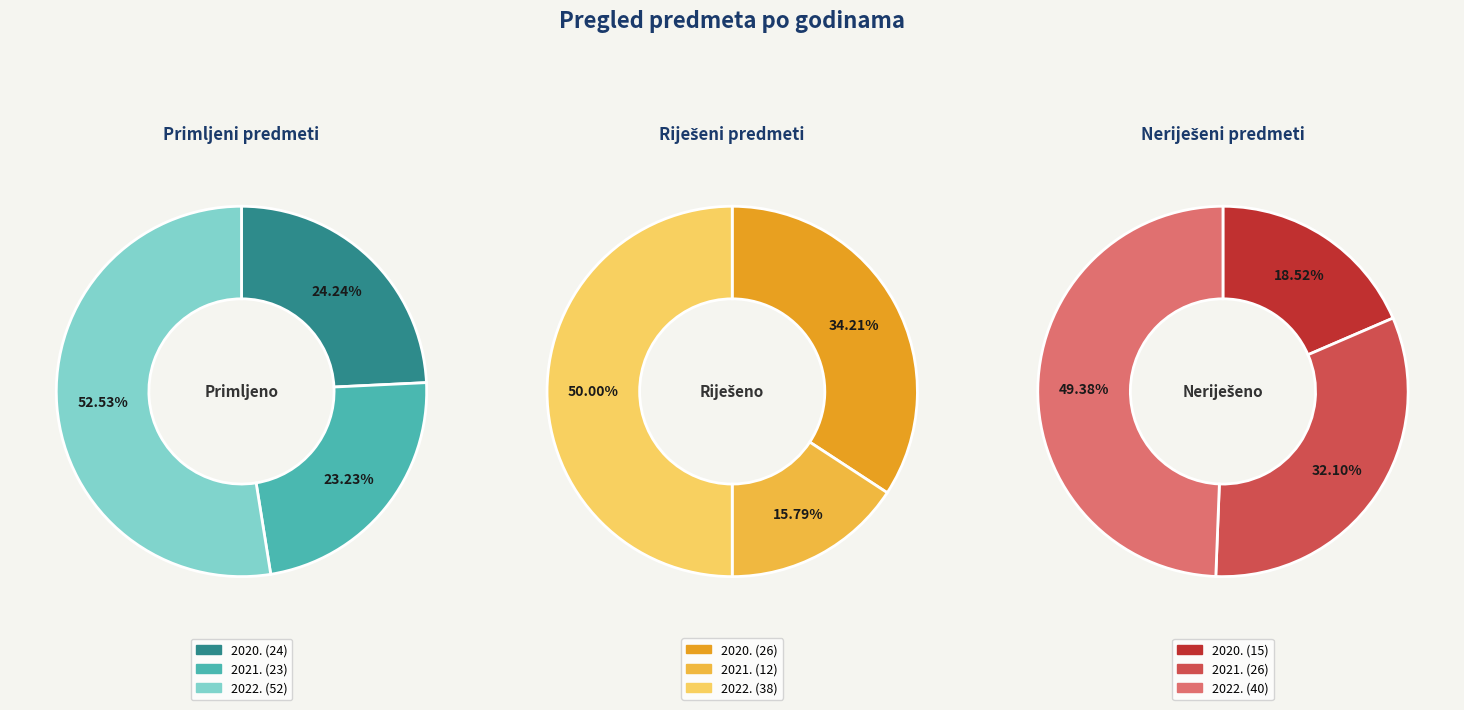

Which slice represents more than half of the pie?

2022.